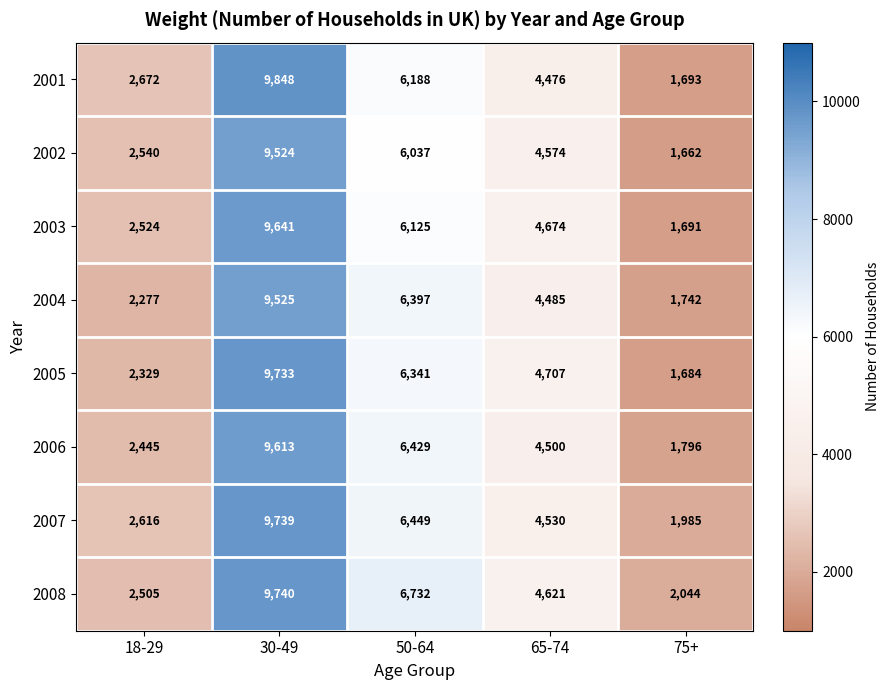

What is the difference between the highest and lowest values at 30-49?

324